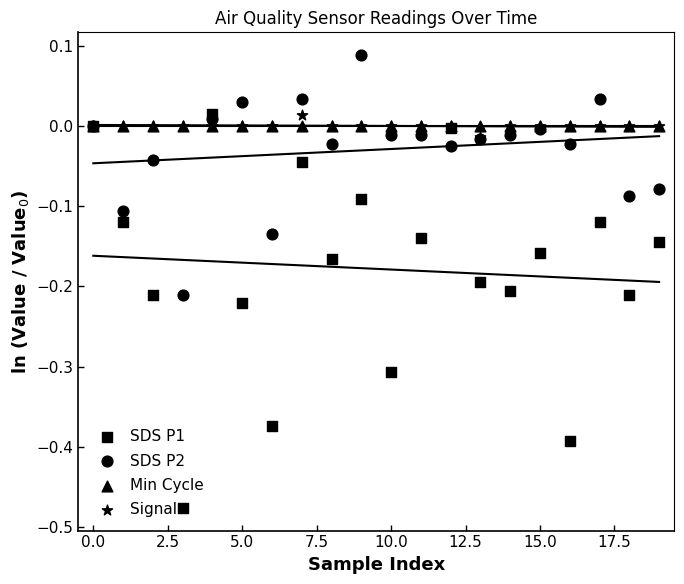

Is the value of Min_cycle at 18 greater than the value of SDS_P2 at 12?

Yes